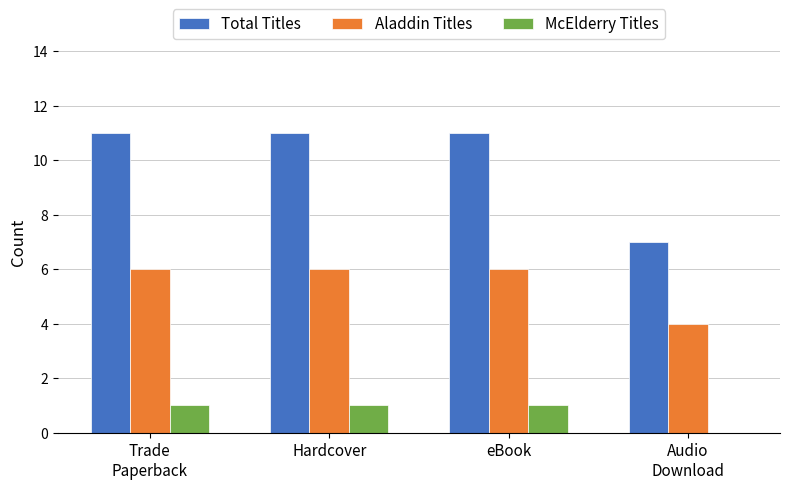

Count the Total Titles values in the range 11 to 12.

3